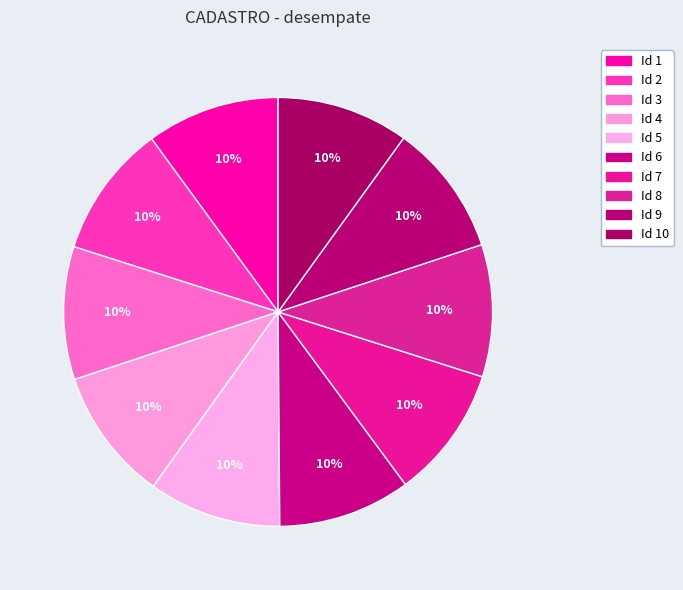

Count the number of slices in the pie.

10